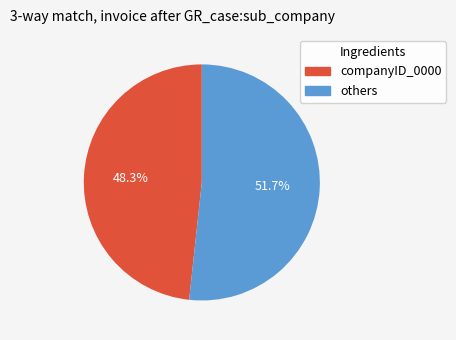

How many slices are in this pie chart?

2